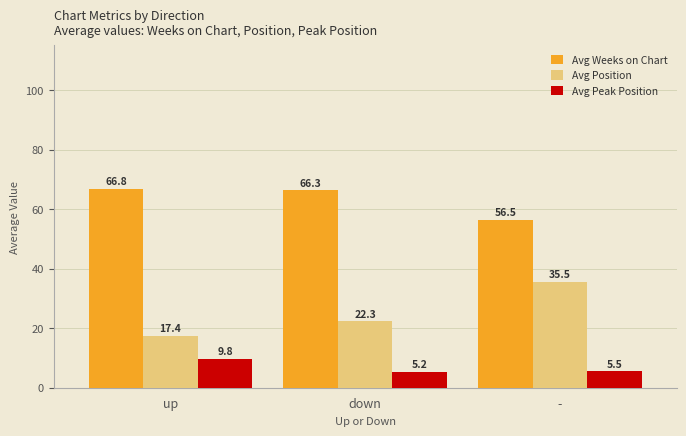

What is the difference between the maximum and minimum values in the Avg Peak Position series?

4.6